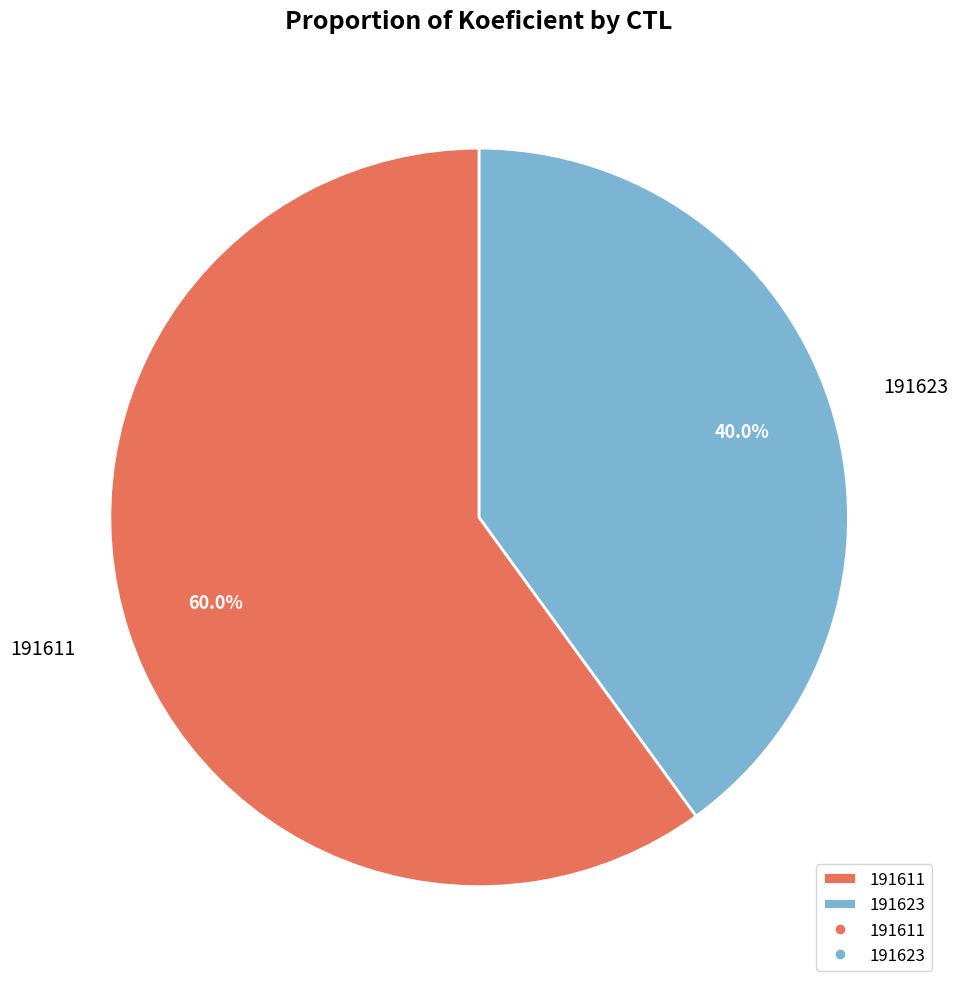

Combined, what portion of the pie is 191611 and 191623?

100.0%